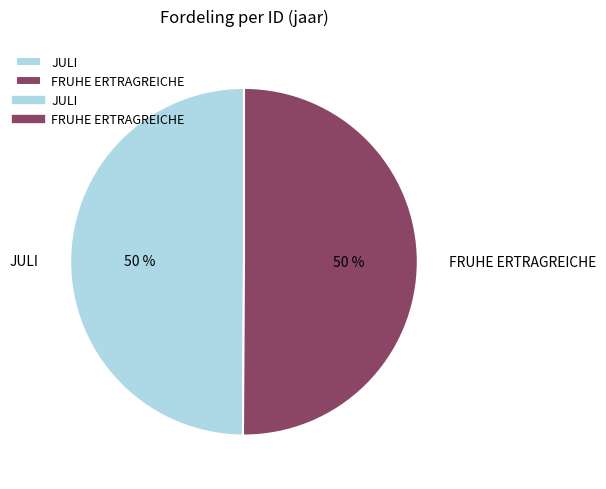

How many segments does this pie chart have?

2